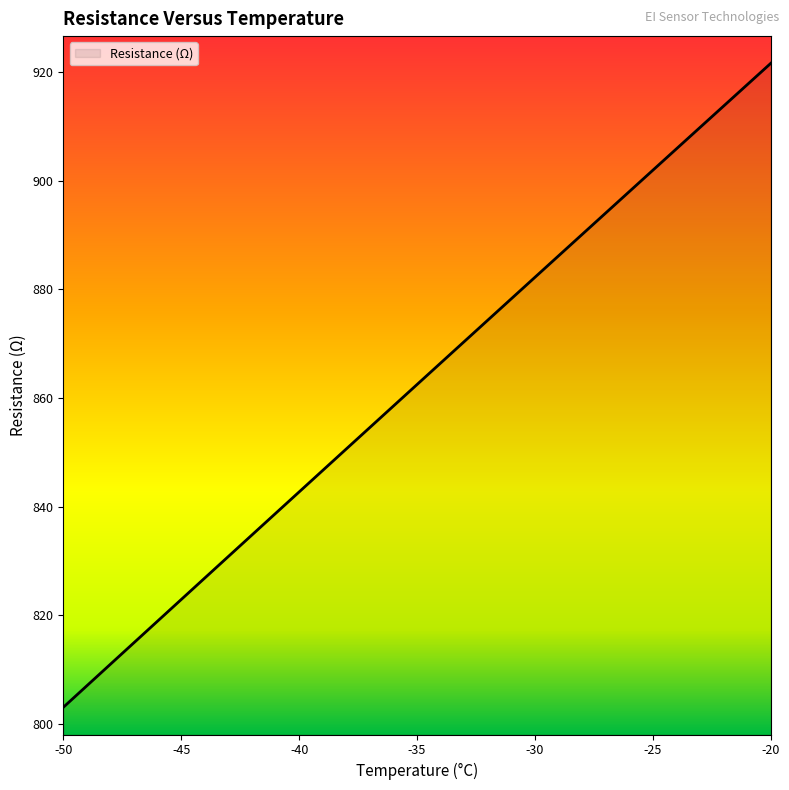

True or false: the data has more than 1 interior local peaks.

False